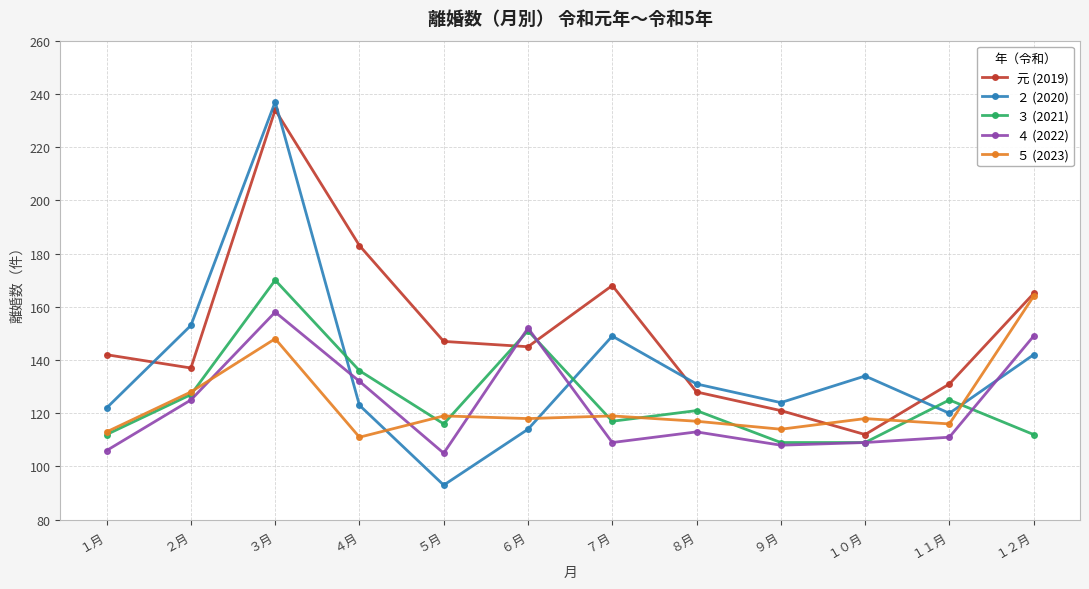

What is the difference between the 元 (2019) values at ３月 and １０月?

122